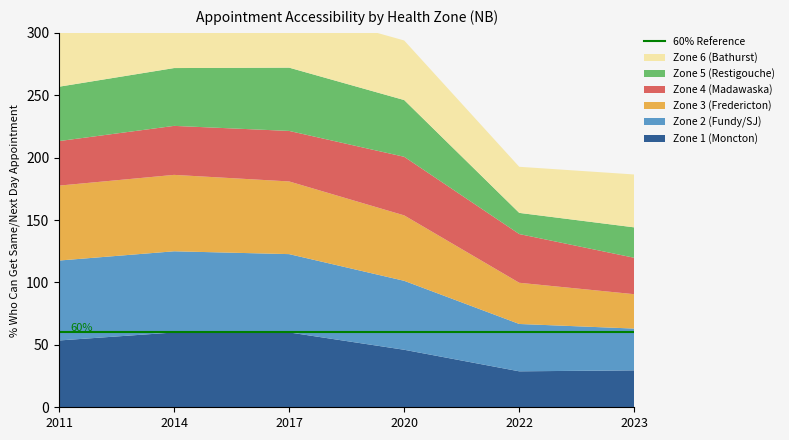

Reading right to left, transcribe all the data shown in this chart.

Zone 1 (Moncton): 29.6	28.8	46.1	60.0	59.9	53.5
Zone 2 (Fundy/SJ): 33.5	37.9	55.2	62.7	65.0	64.0
Zone 3 (Fredericton): 27.5	33.0	52.4	58.2	61.2	60.0
Zone 4 (Madawaska): 29.2	39.0	47.0	40.5	39.3	35.7
Zone 5 (Restigouche): 24.4	17.0	45.5	50.7	46.3	43.6
Zone 6 (Bathurst): 42.4	36.9	47.7	47.7	45.3	45.8